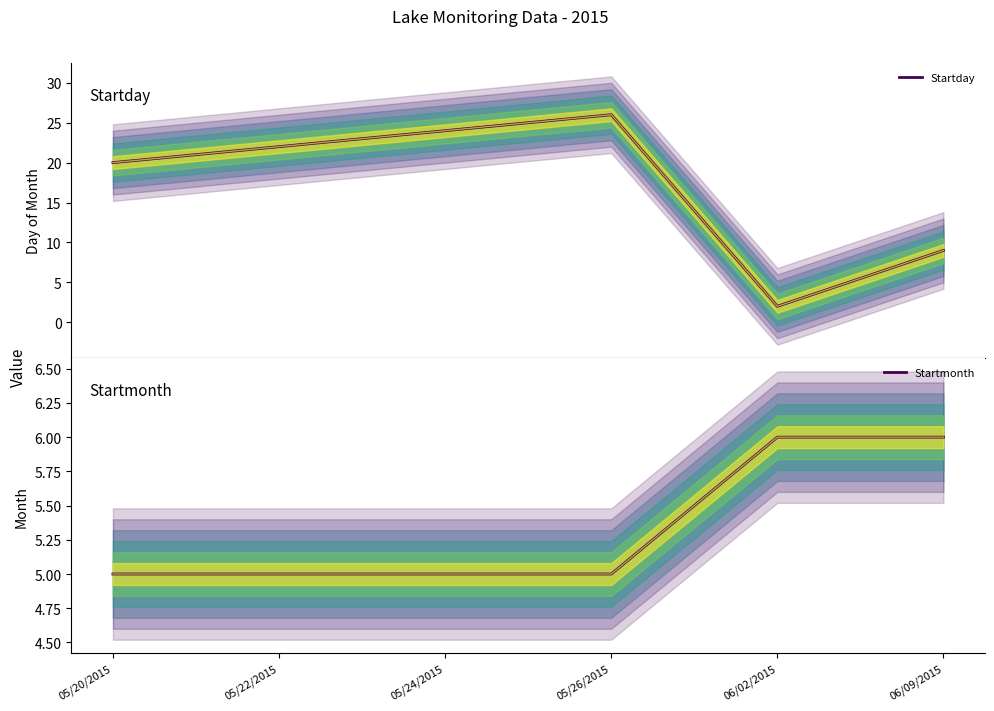

After their last crossing, which series has the higher values: Startday or Startmonth?

Startday